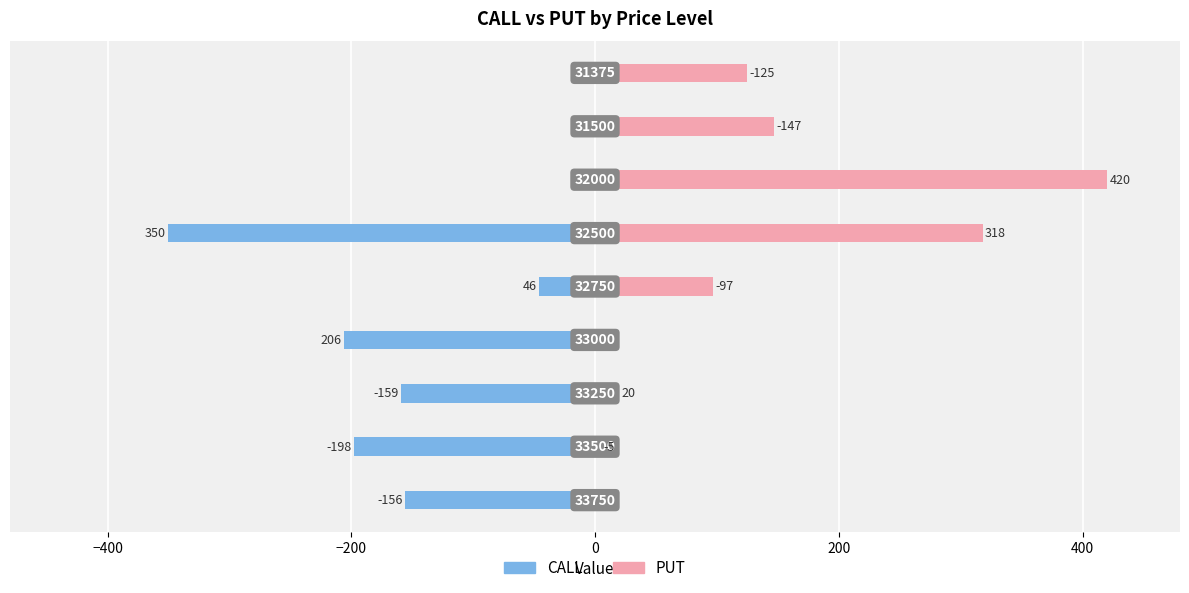

How many categories are shown in the chart?

9